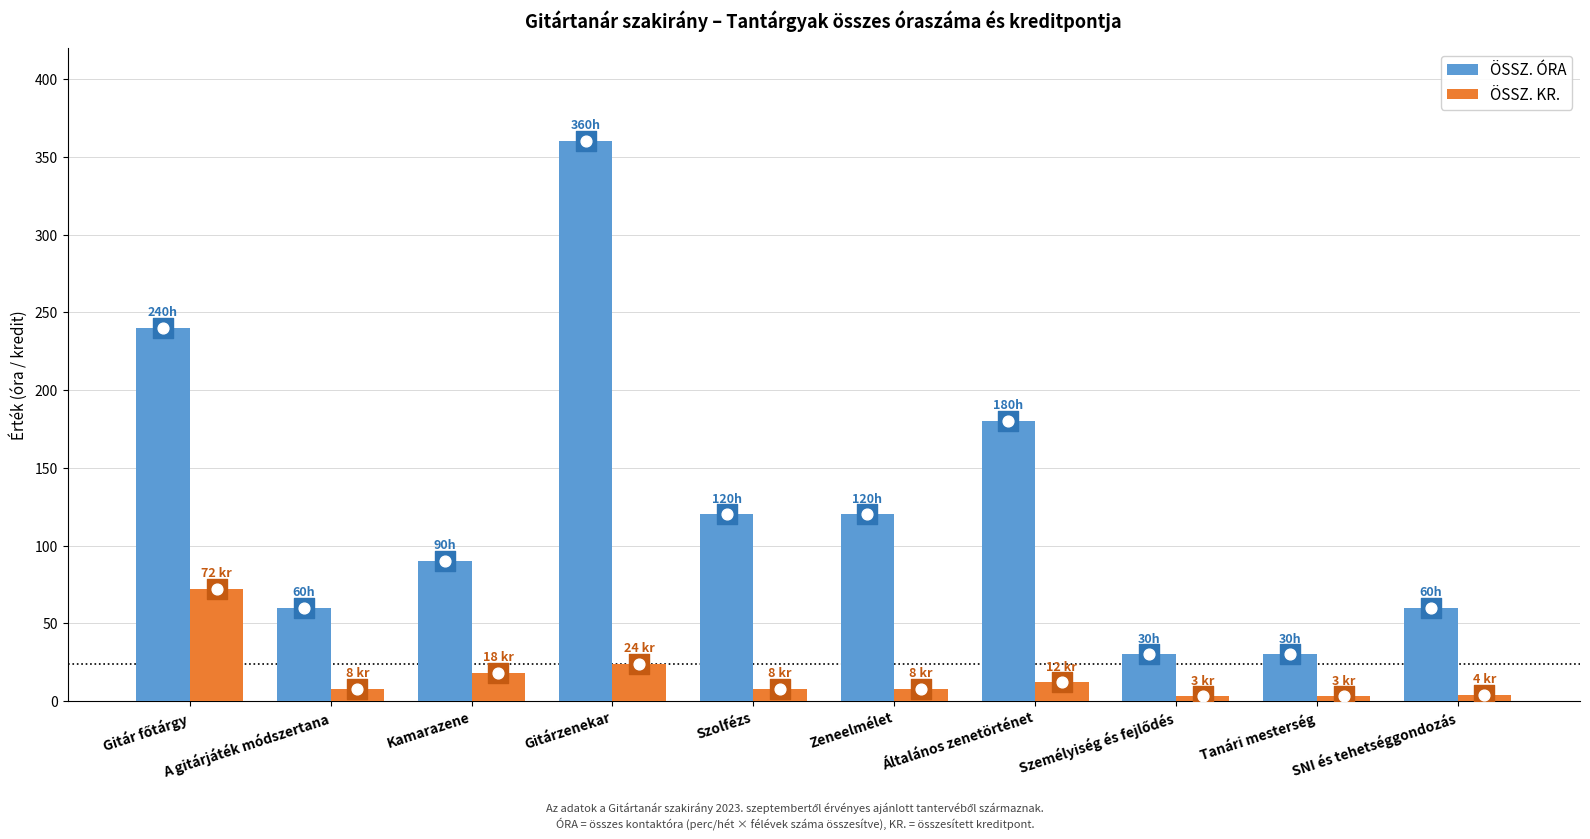

Which series has the widest spread of Y values?

ÖSSZ. ÓRA